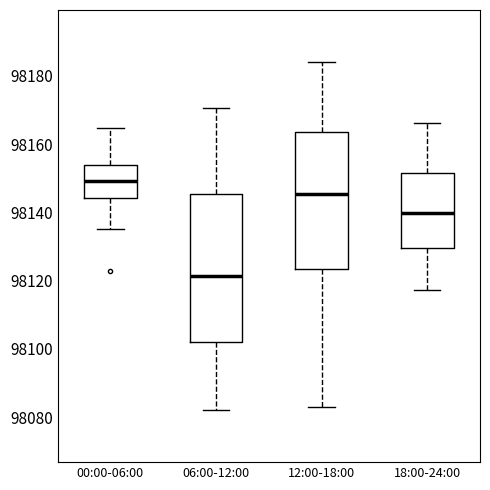

Where is the upper edge of the box for 12:00-18:00 on the y-axis? The values are not printed on the chart, so give them approximately, as read against the axis.

98164